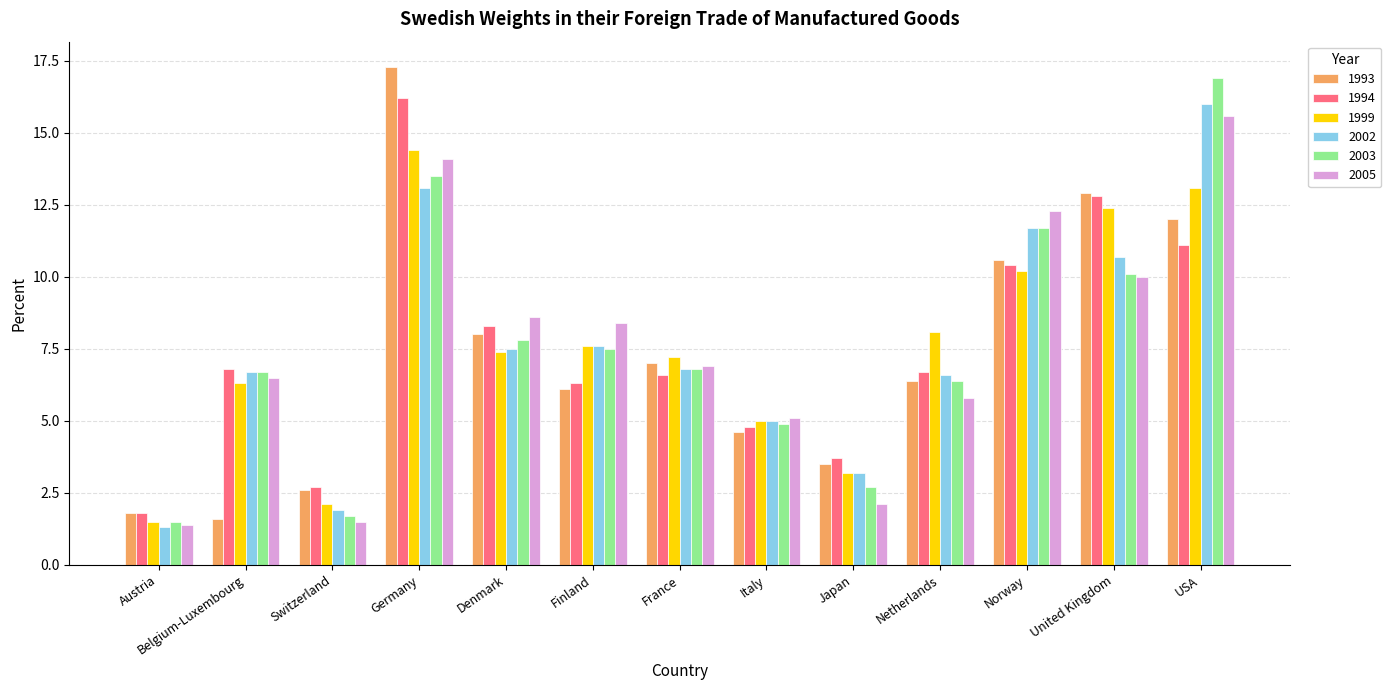

Between United Kingdom and USA, which series saw the biggest shift?

2003